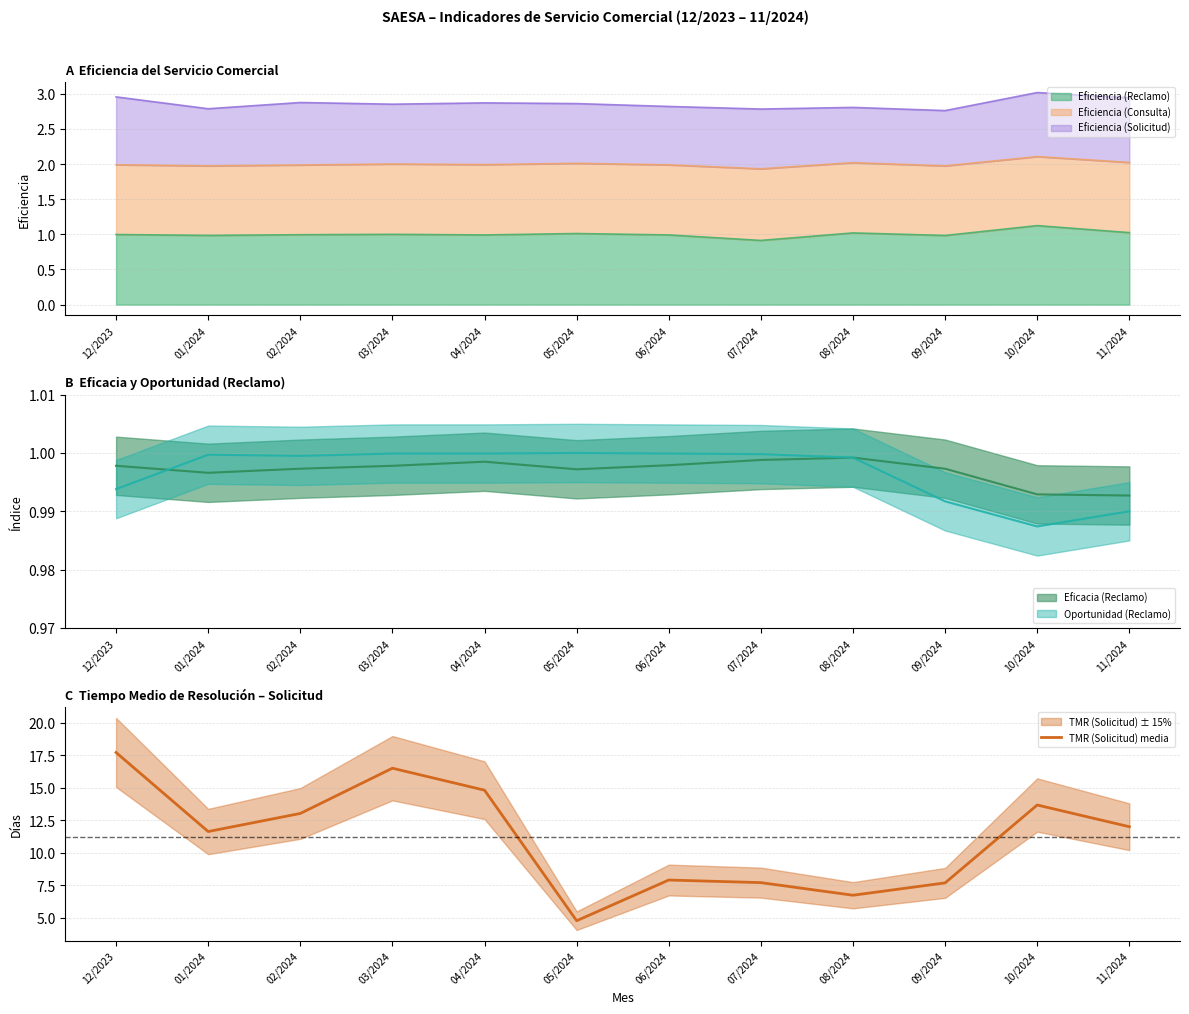

Reading right to left, list all the values displayed in this chart.

12.0	13.7	7.7	6.7	7.7	7.9	4.8	14.8	16.5	13.0	11.6	17.7